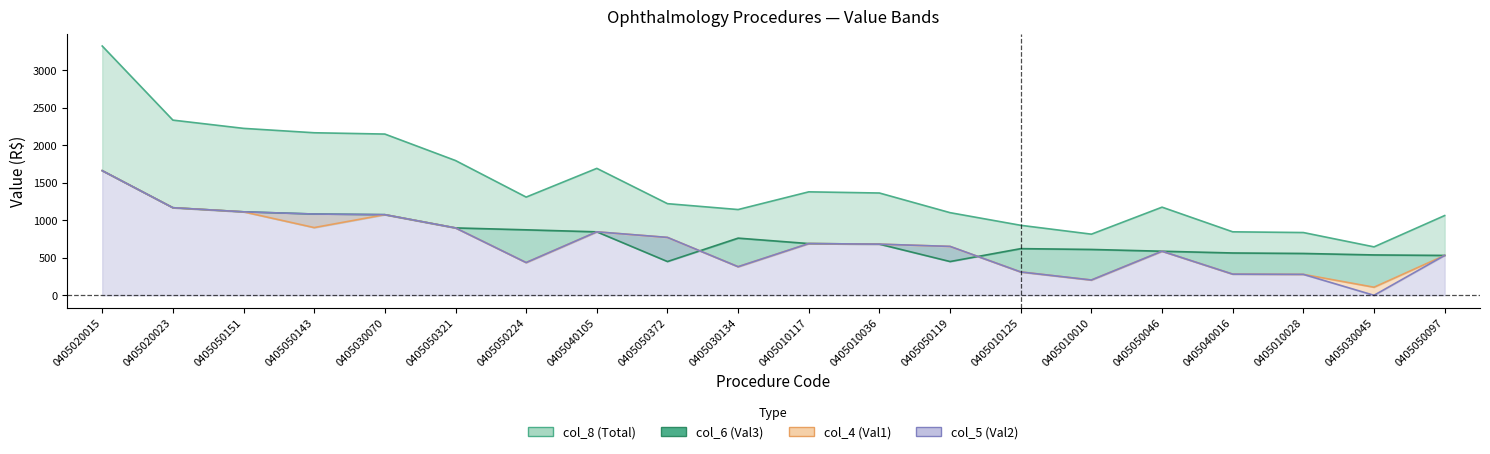

What is the total value across all series at 0405020023?

5839.1